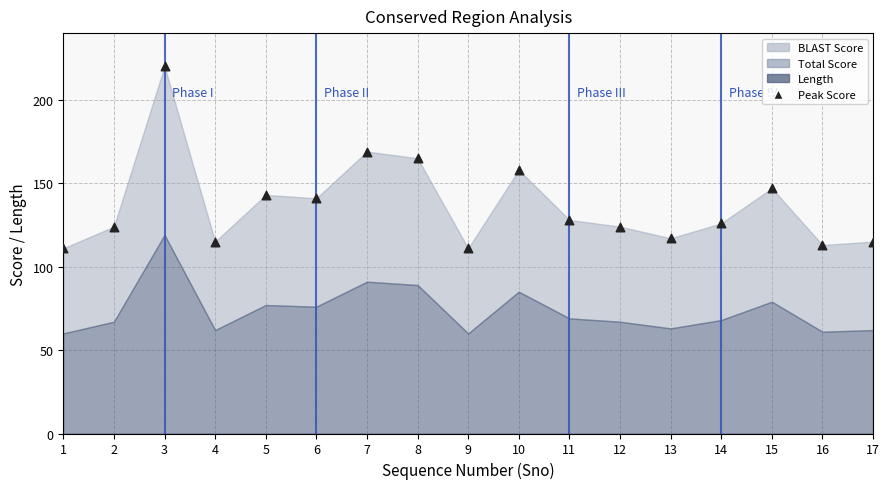

What is the range of X values (max minus min)?

16